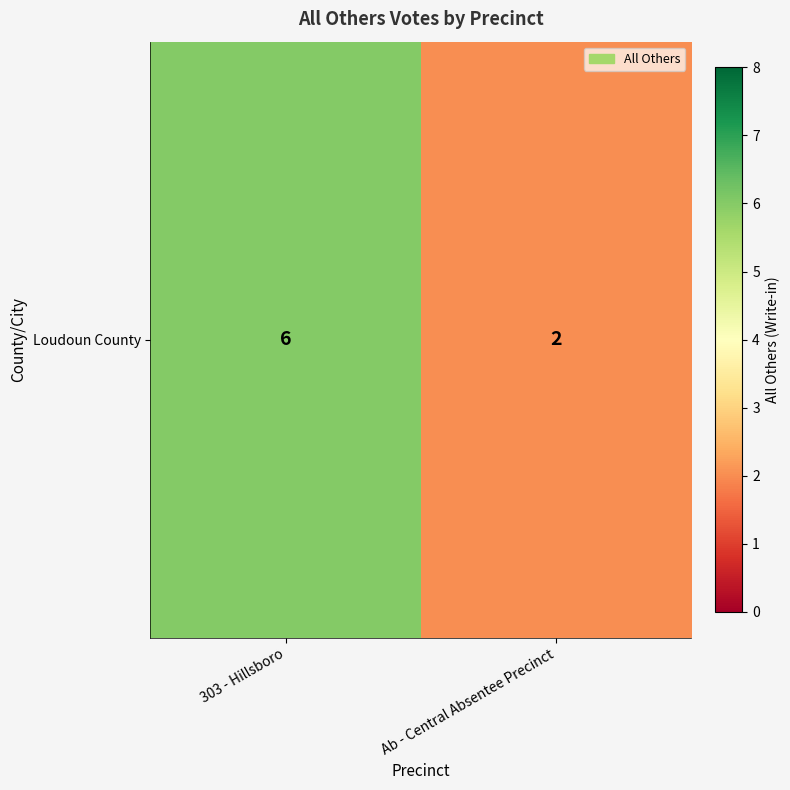

What is the smallest value displayed?

2